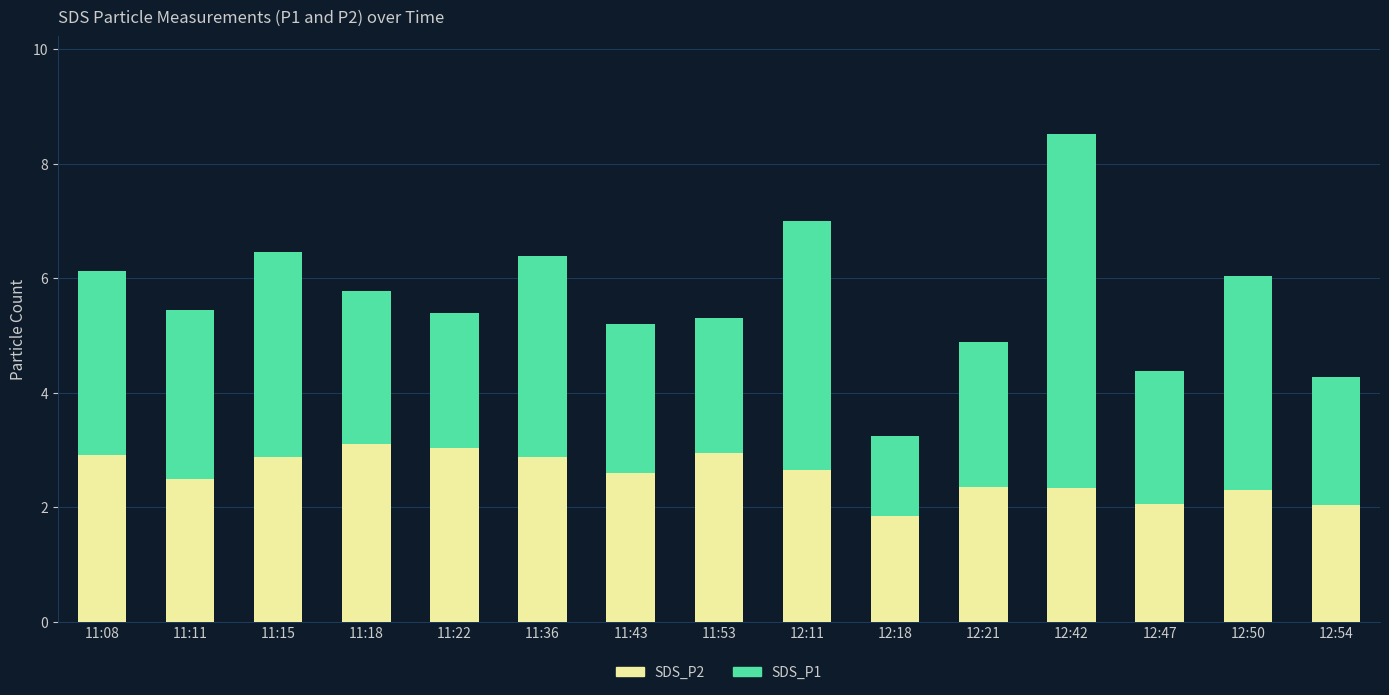

What is the maximum value for SDS_P2?

3.1